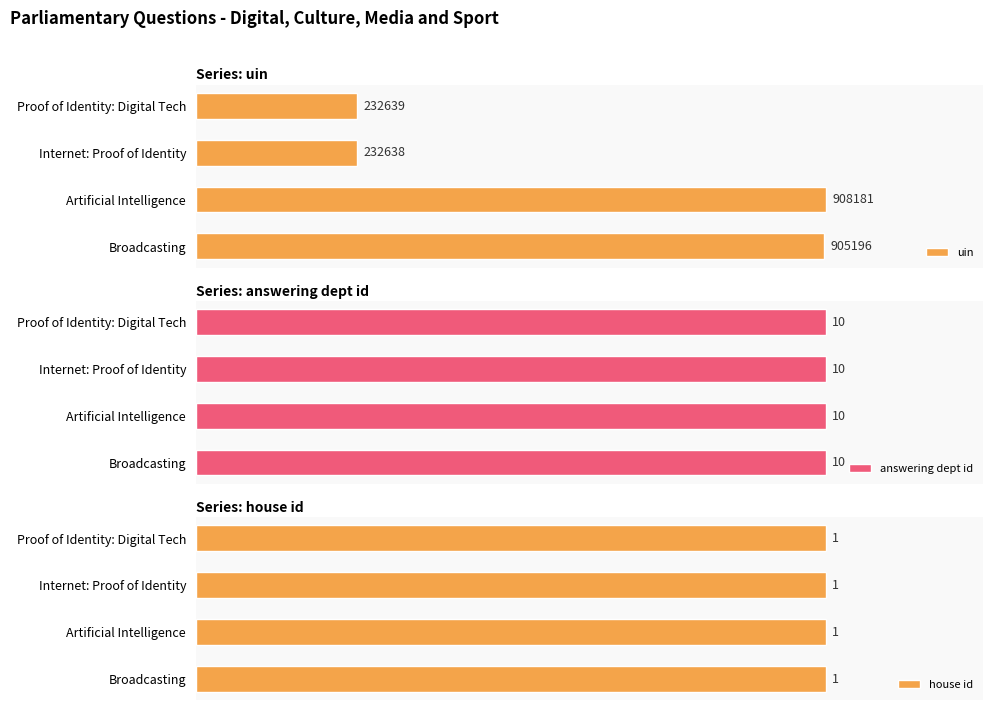

At which label does uin reach its minimum?

Internet: Proof of Identity